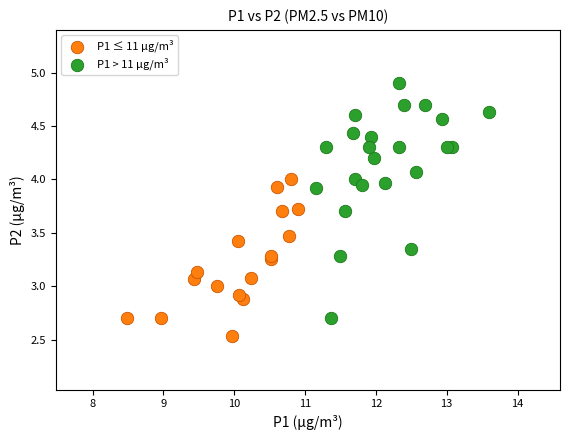

Which series has the largest Y range (max minus min)?

P1 > 11 µg/m³